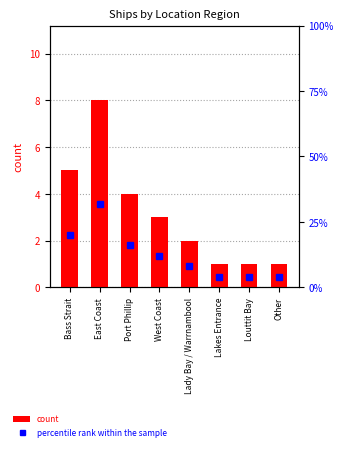

True or false: percentile rank within the sample has a value of 2 at Other.

False